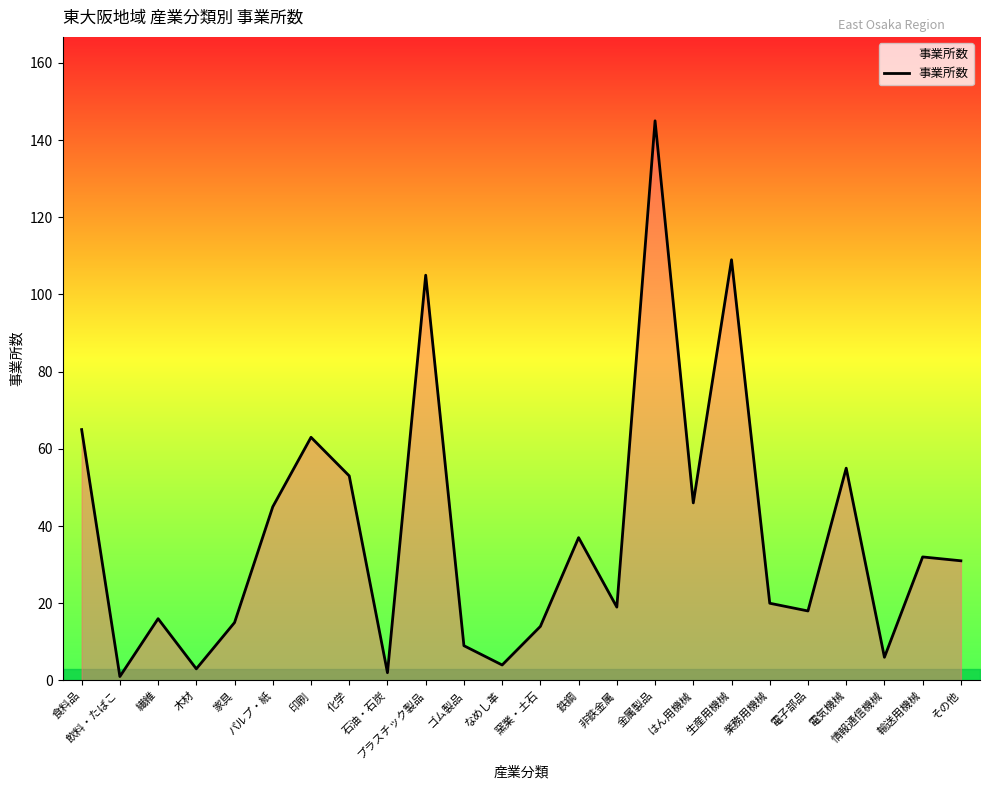

Reading right to left, extract all data points from this chart.

31	32	6	55	18	20	109	46	145	19	37	14	4	9	105	2	53	63	45	15	3	16	1	65